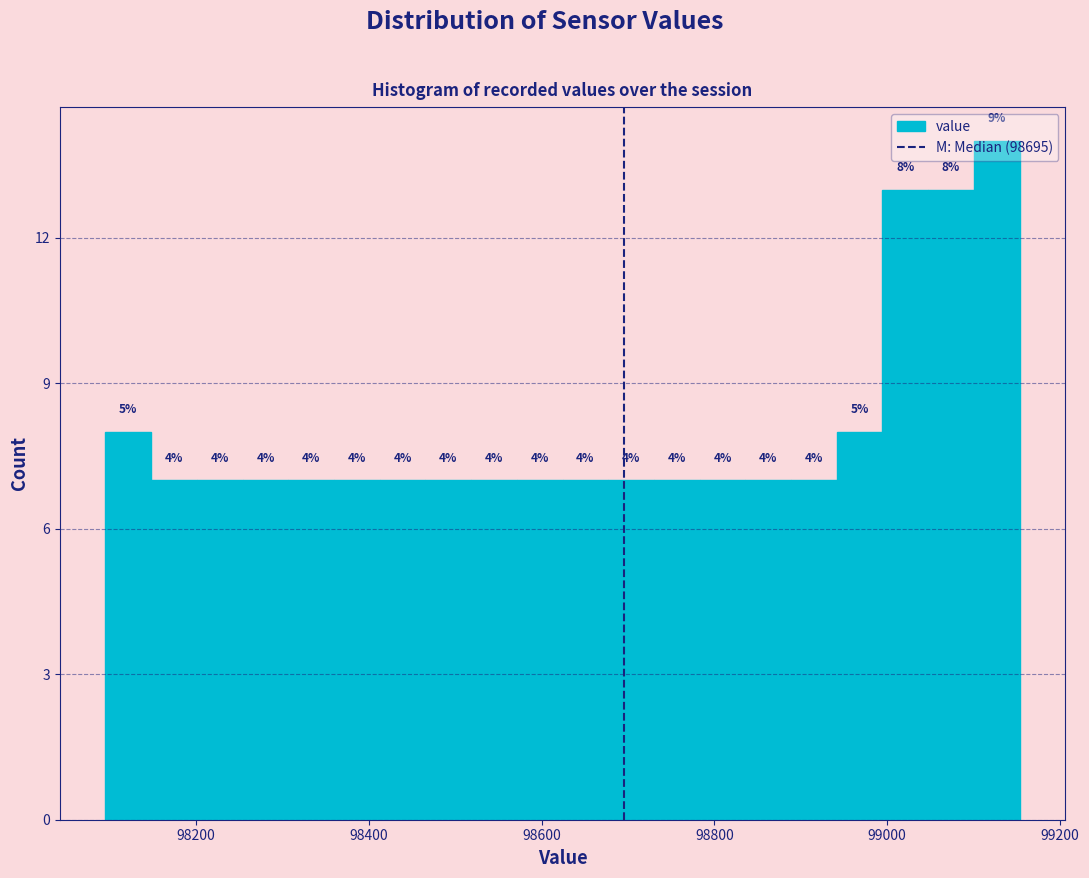

Around what value on the x-axis is the tallest bar? Give the approximate position of its centre, as read against the axis.

99120